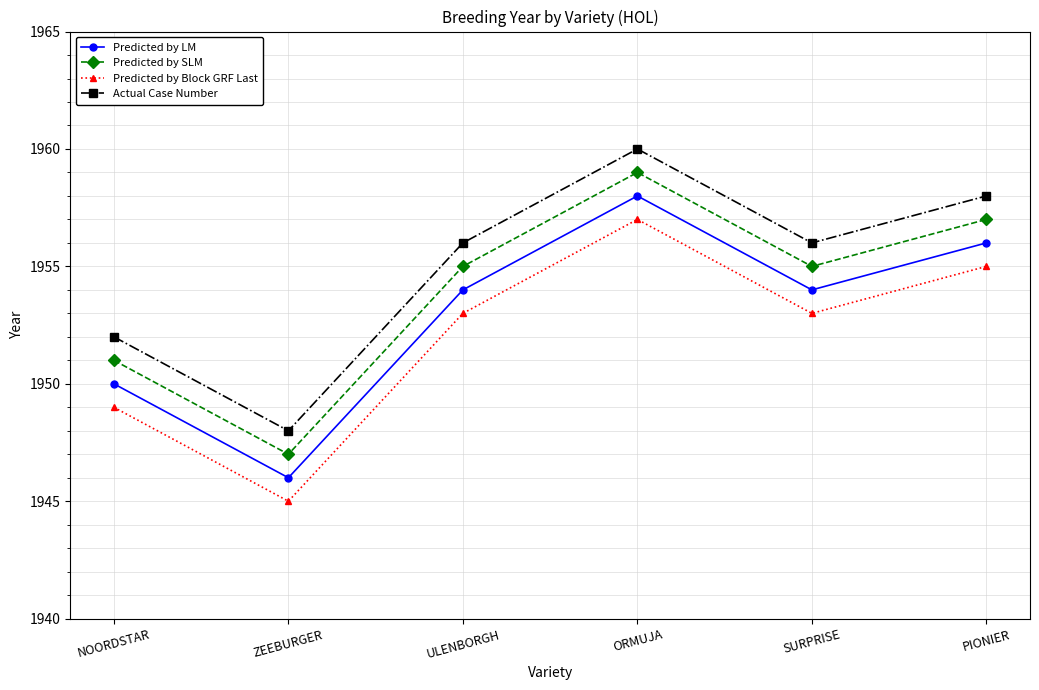

True or false: Predicted by Block GRF Last and Predicted by SLM intersect in this chart.

False